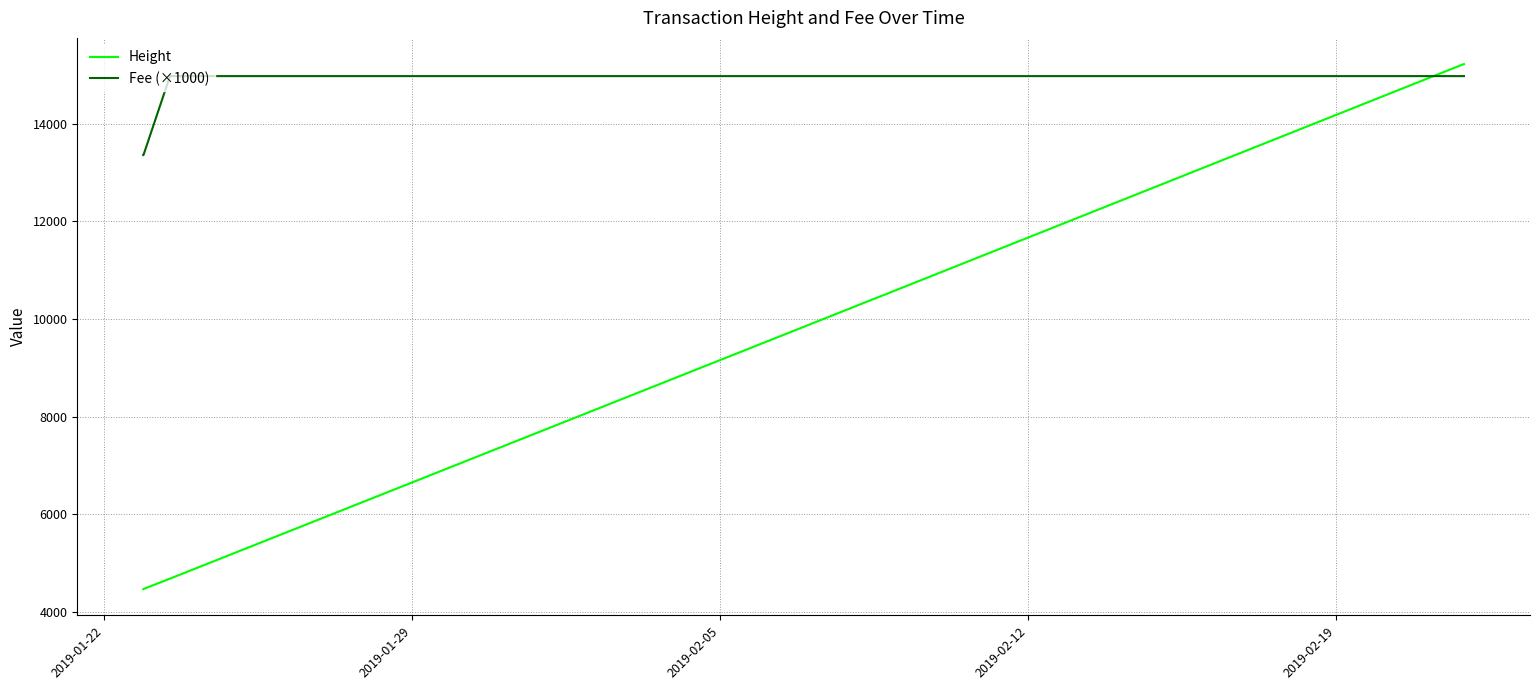

Rank the series by their maximum value, from lowest to highest.

Fee (×1000), Height